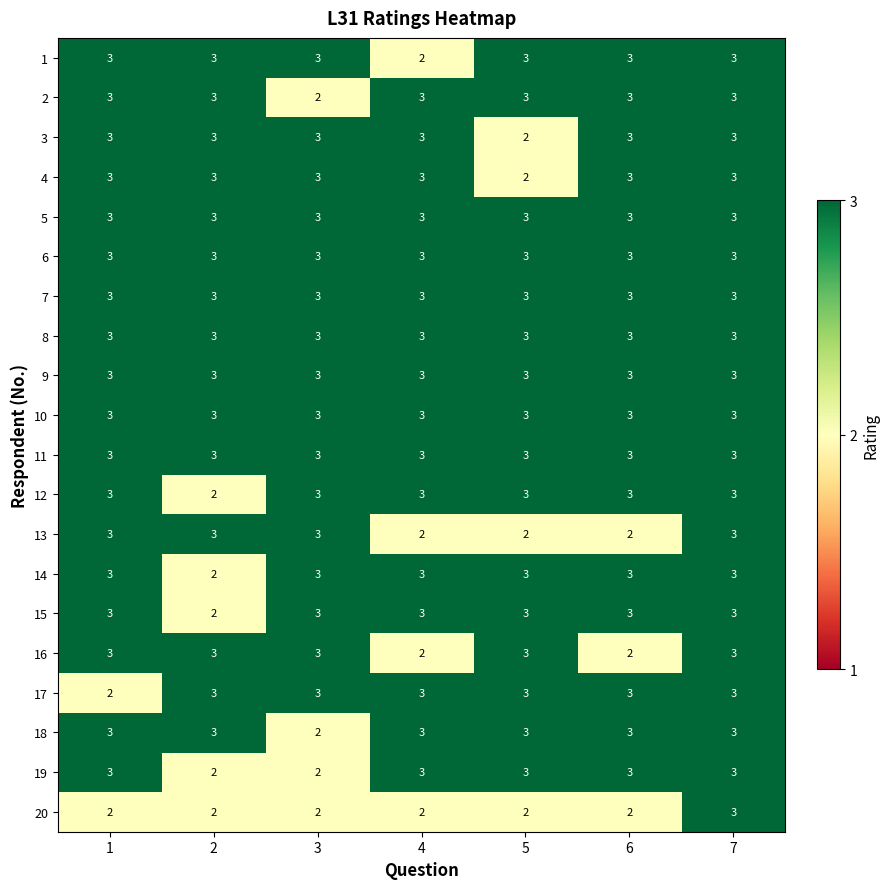

At how many categories does at least one series exceed 2?

7